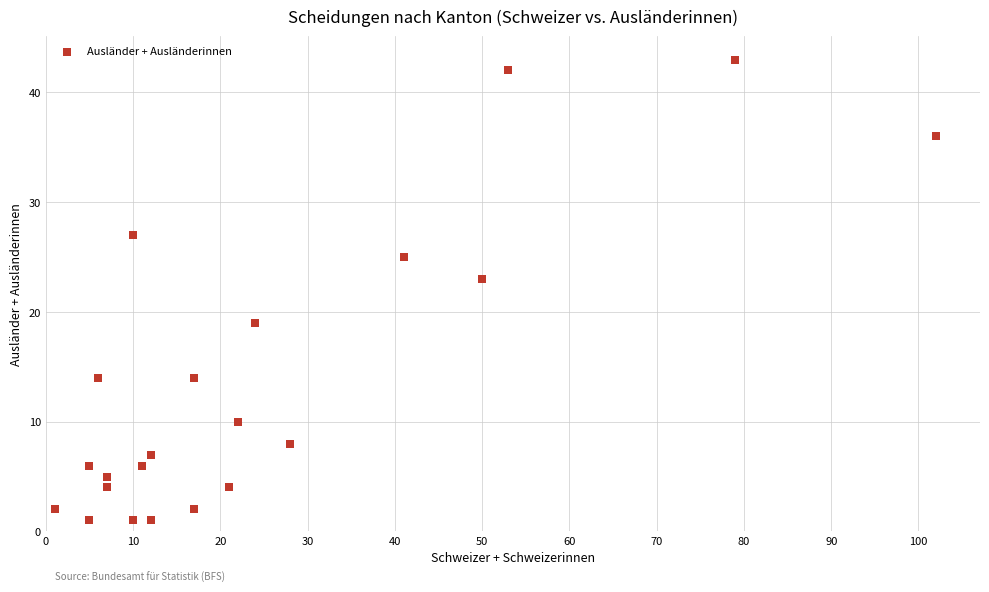

What is the range of Y values (max minus min)?

42